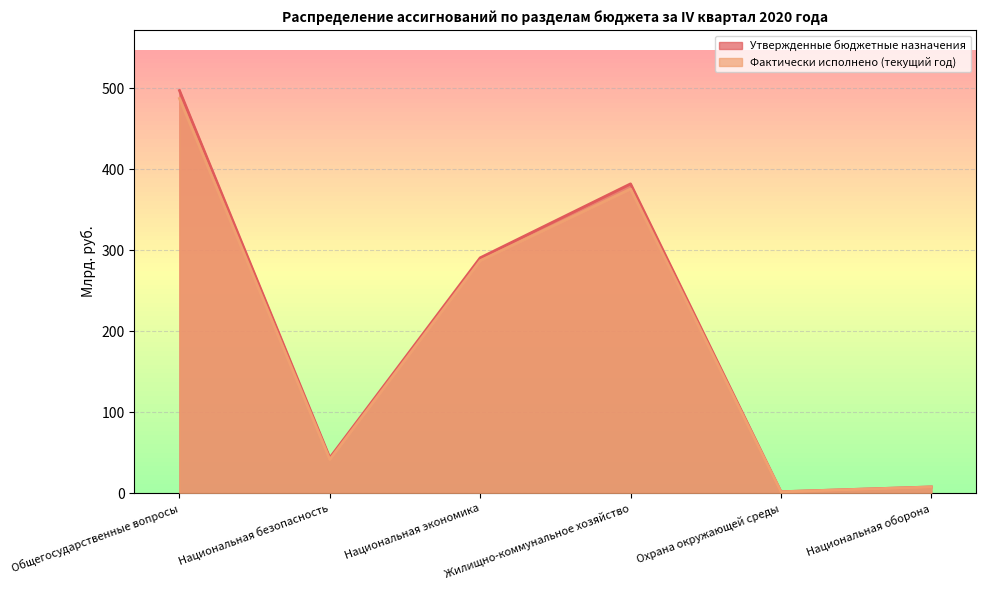

Reading right to left, what are all the values shown in this chart?

Утвержденные бюджетные назначения: 7.5	1.6	382.1	290.7	43.6	497.5
Фактически исполнено (текущий год): 7.5	1.6	375.7	287.2	41.5	487.6